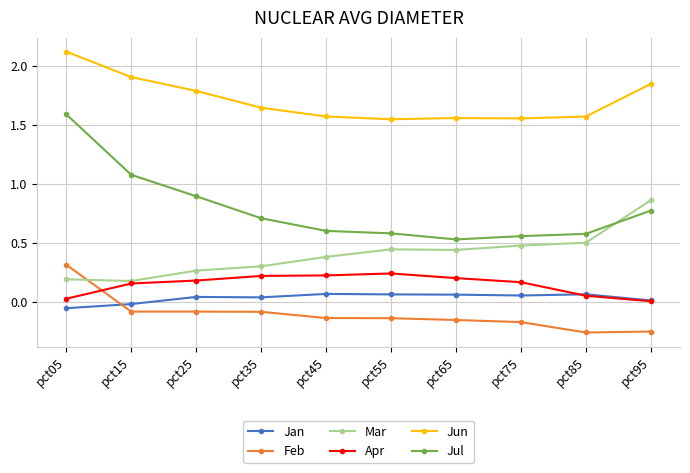

What are all the series names shown in the legend?

Jan, Feb, Mar, Apr, Jun, Jul